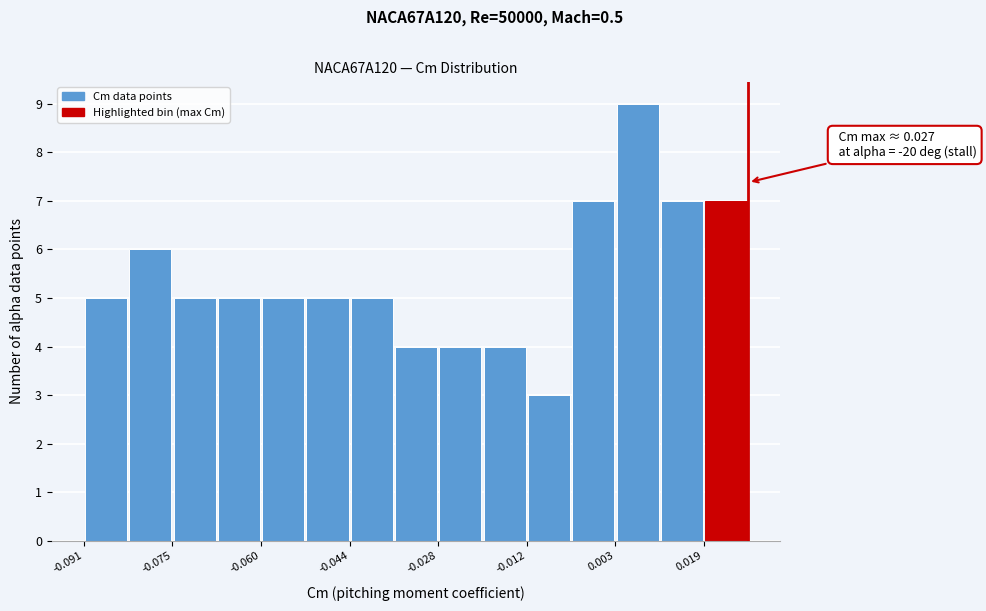

Around what value on the x-axis is the tallest bar? Give the approximate position of its centre, as read against the axis.

0.008